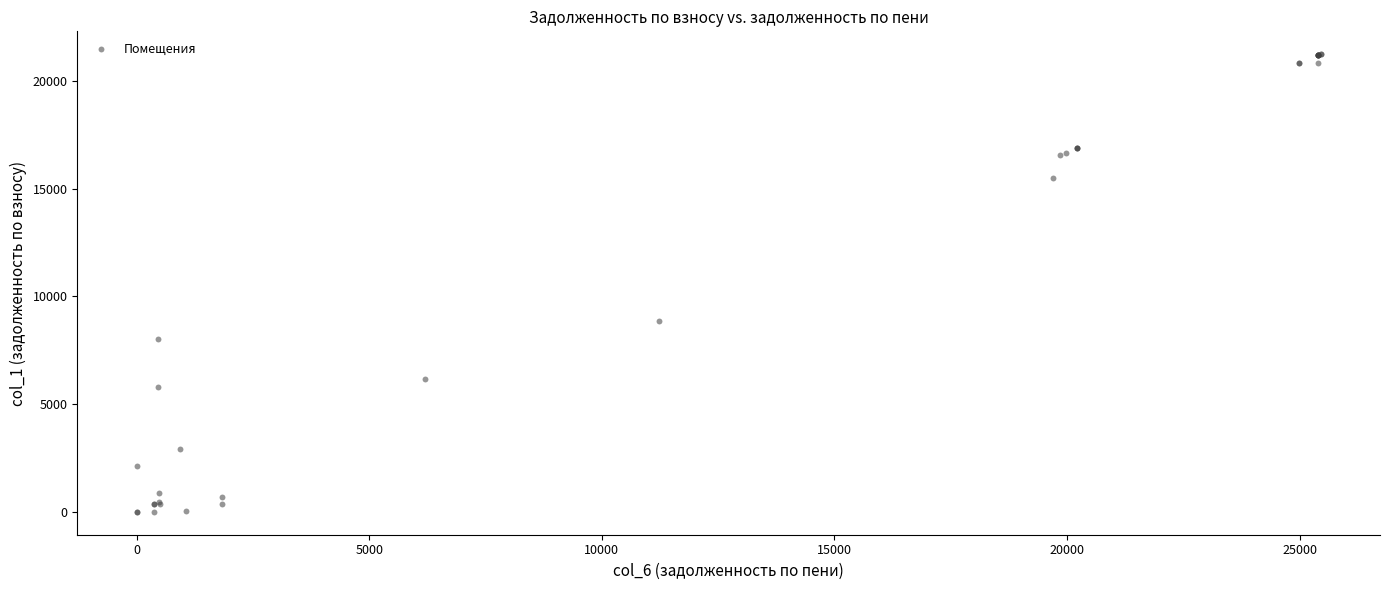

What Y value in the scatter plot is closest to 10618?

8871.8